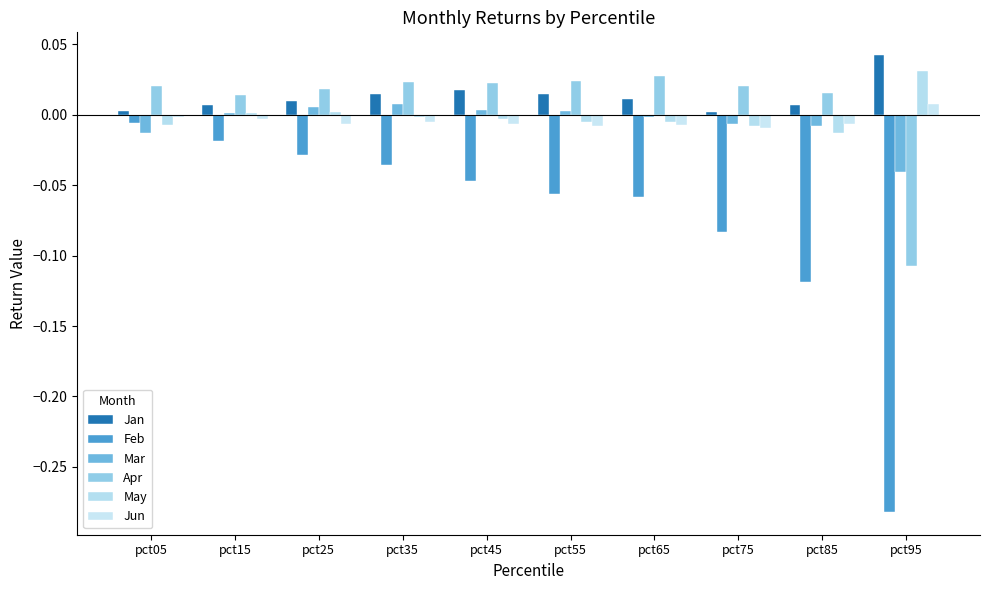

What is the sum of all Feb values?

-0.7